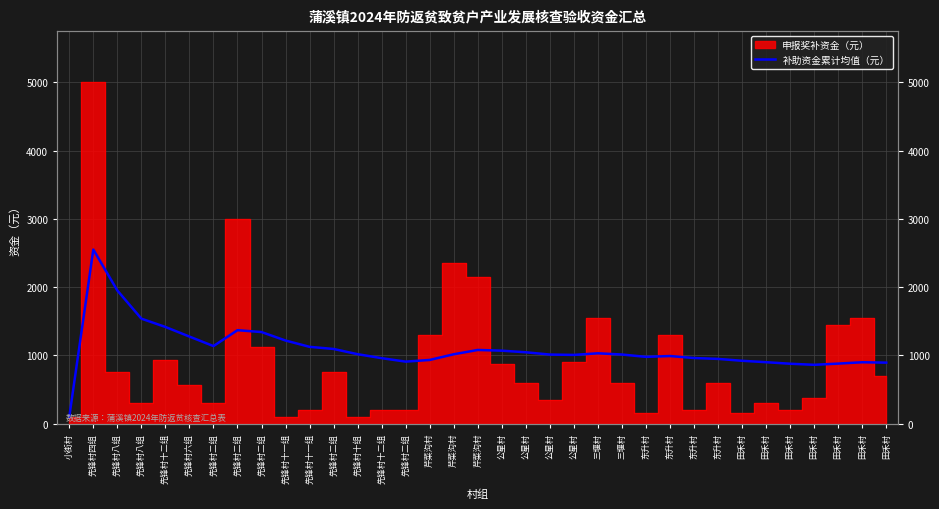

Does the chart display data point markers on the line(s)?

No